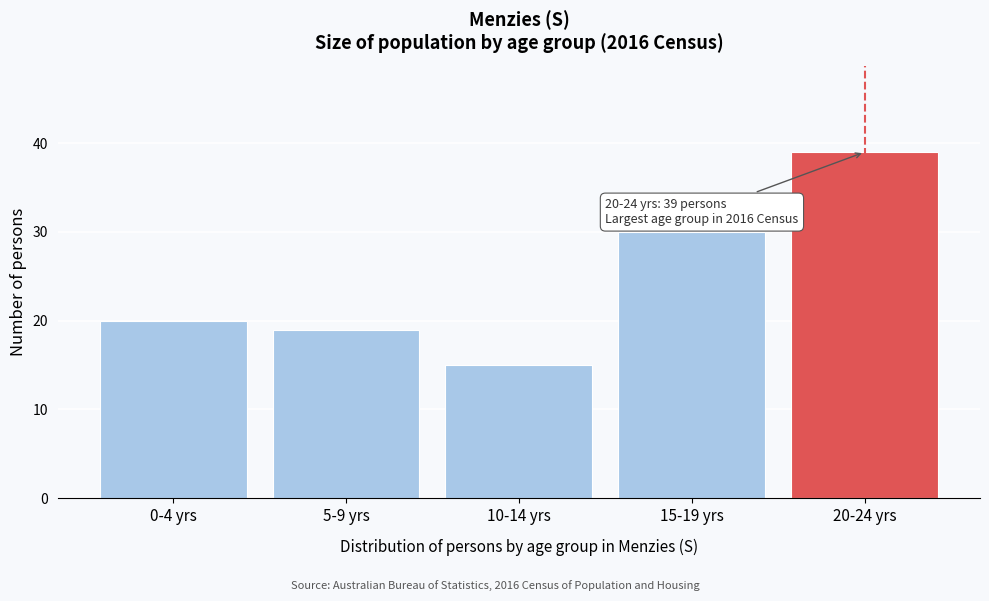

Reading left to right, list all the values displayed in this chart.

20	19	15	30	39